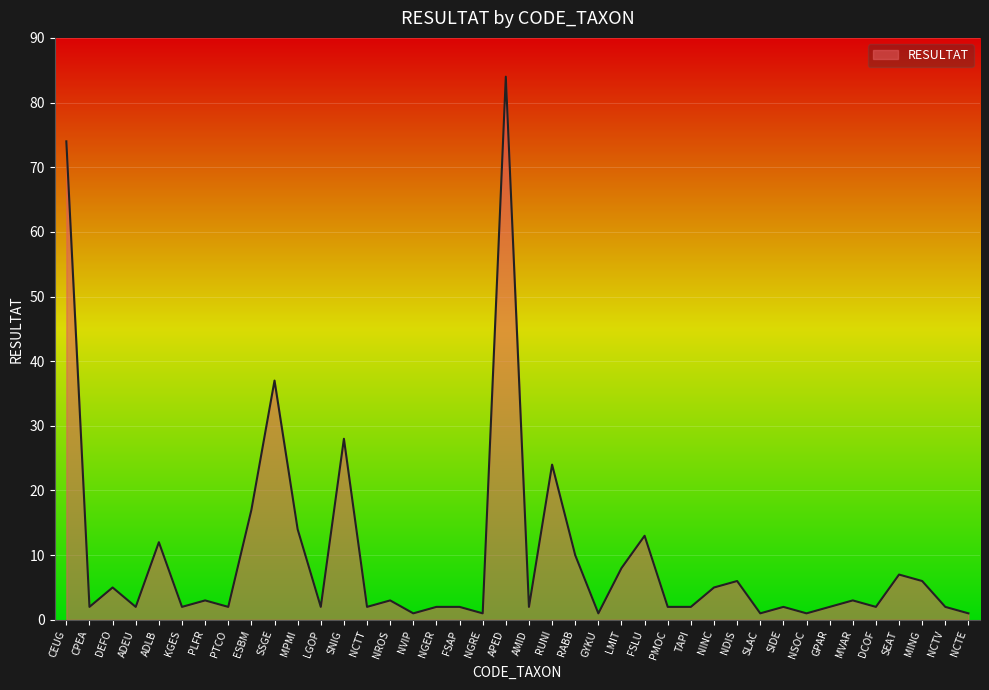

Does the chart have visible grid lines?

Yes